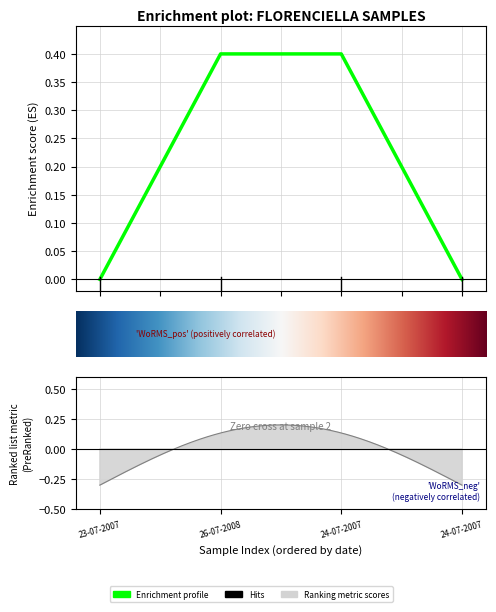

What is the sum of the values at 1.0 and 3.0?

0.4